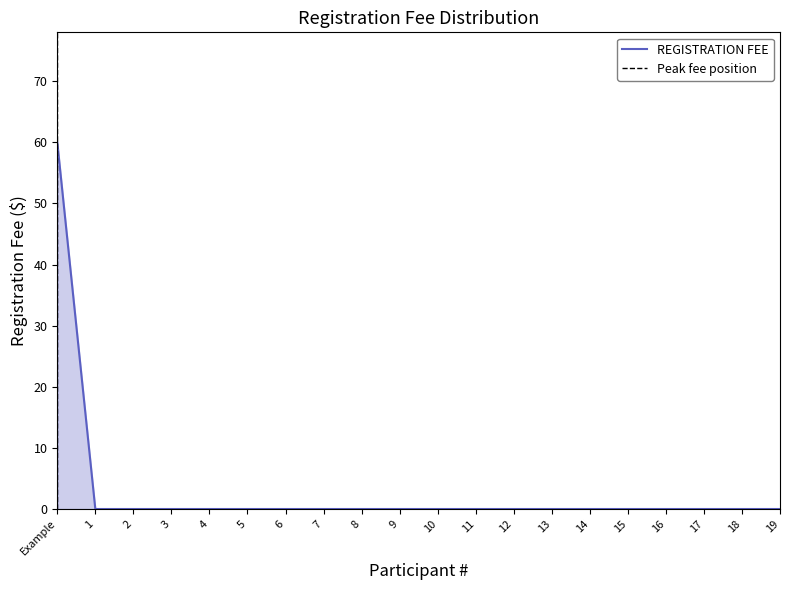

What is the difference between the maximum and minimum values?

60